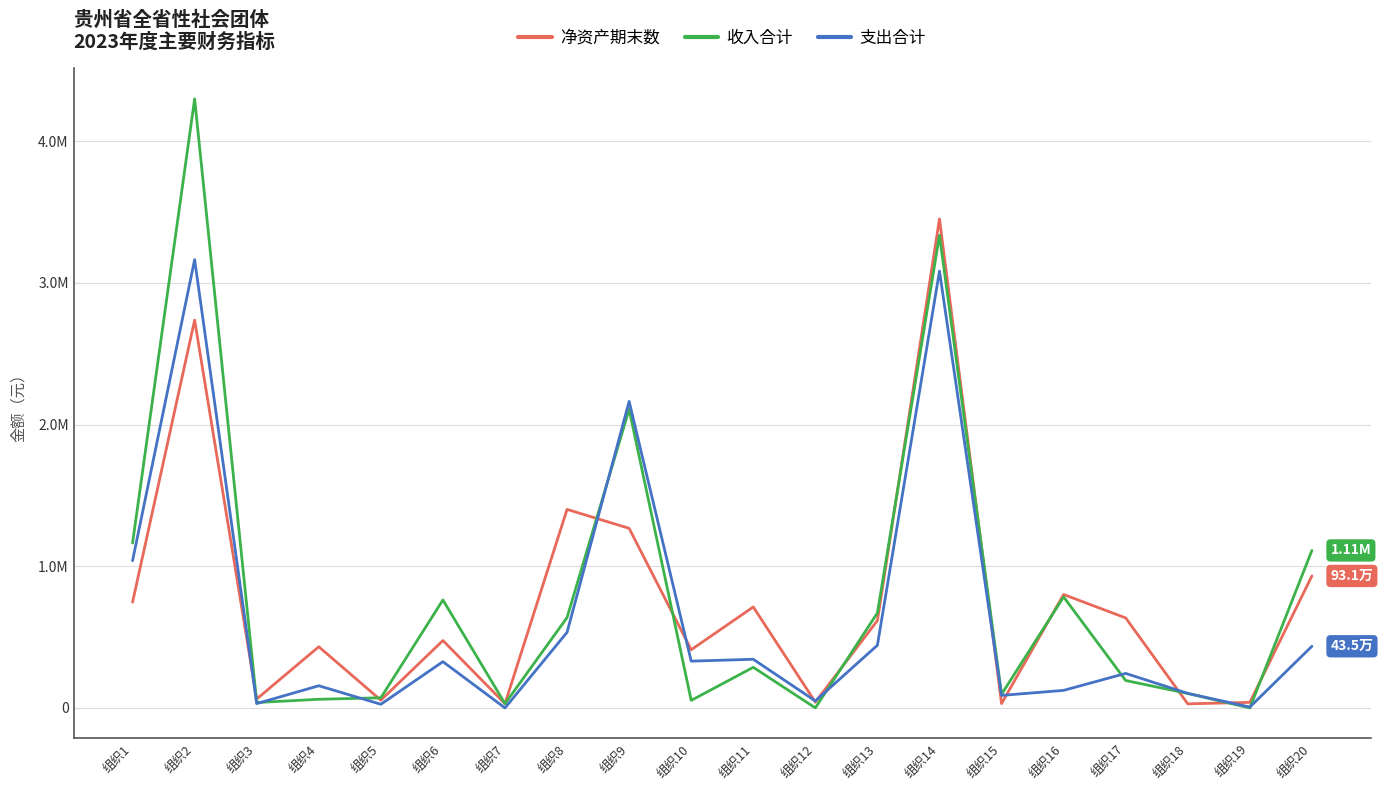

What are all the series names shown in the legend?

净资产期末数, 收入合计, 支出合计